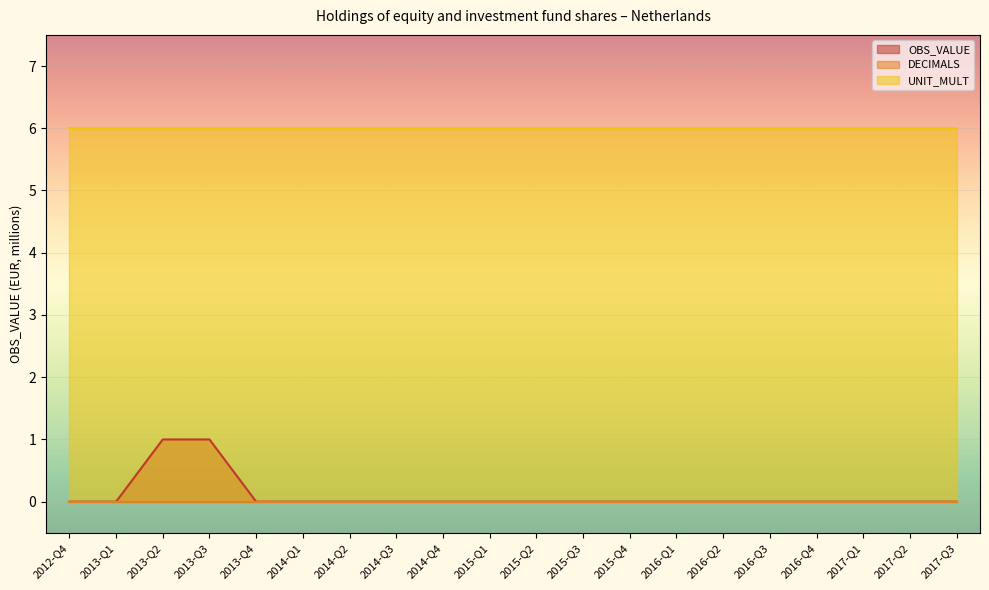

The DECIMALS series shows 0 at 2013-Q4. True or false?

True